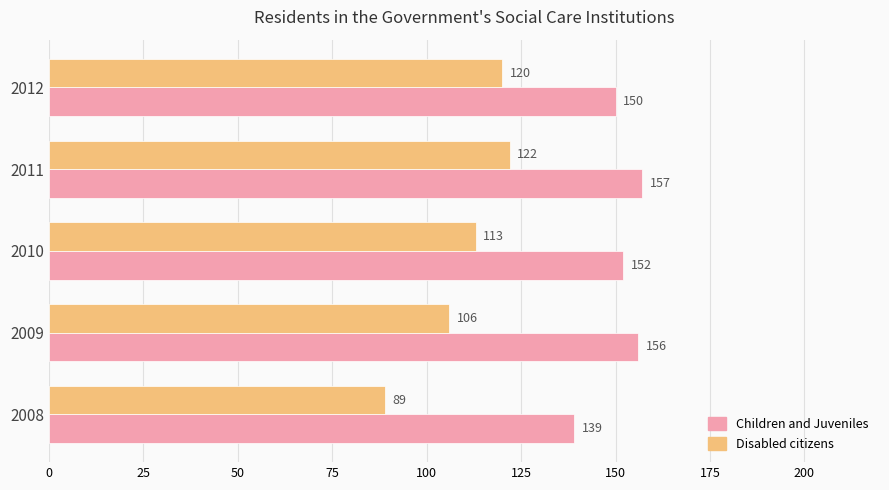

Rank the series at 2009 from highest to lowest value.

Children and Juveniles, Disabled citizens